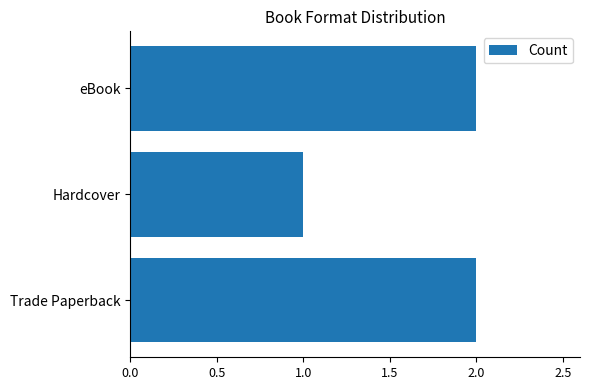

The value at Trade Paperback is 2. True or false?

True